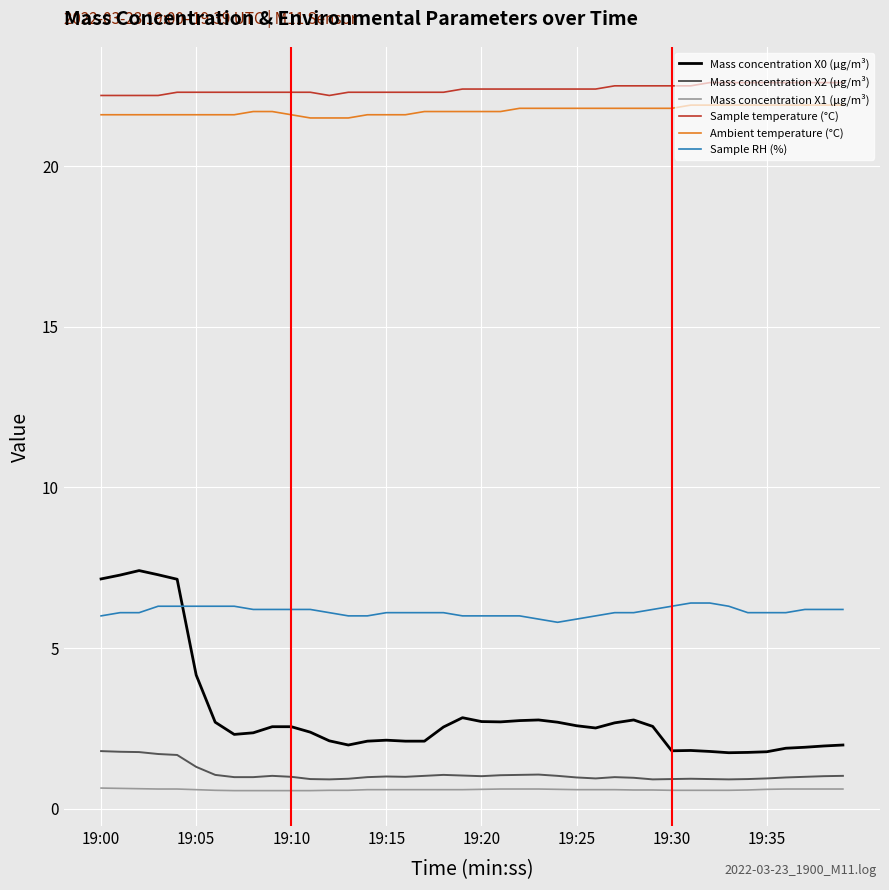

True or false: Sample RH (%) and Mass concentration X2 (μg/m³) cross at least once.

False